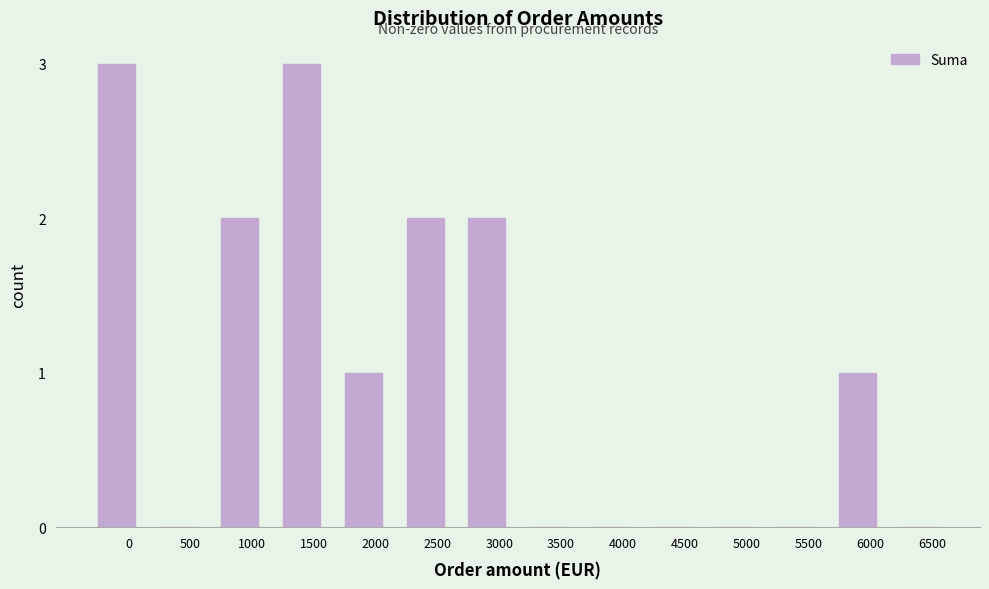

Reading right to left, extract all data points from this chart.

6500=0	6000=1	5500=0	5000=0	4500=0	4000=0	3500=0	3000=2	2500=2	2000=1	1500=3	1000=2	500=0	0=3